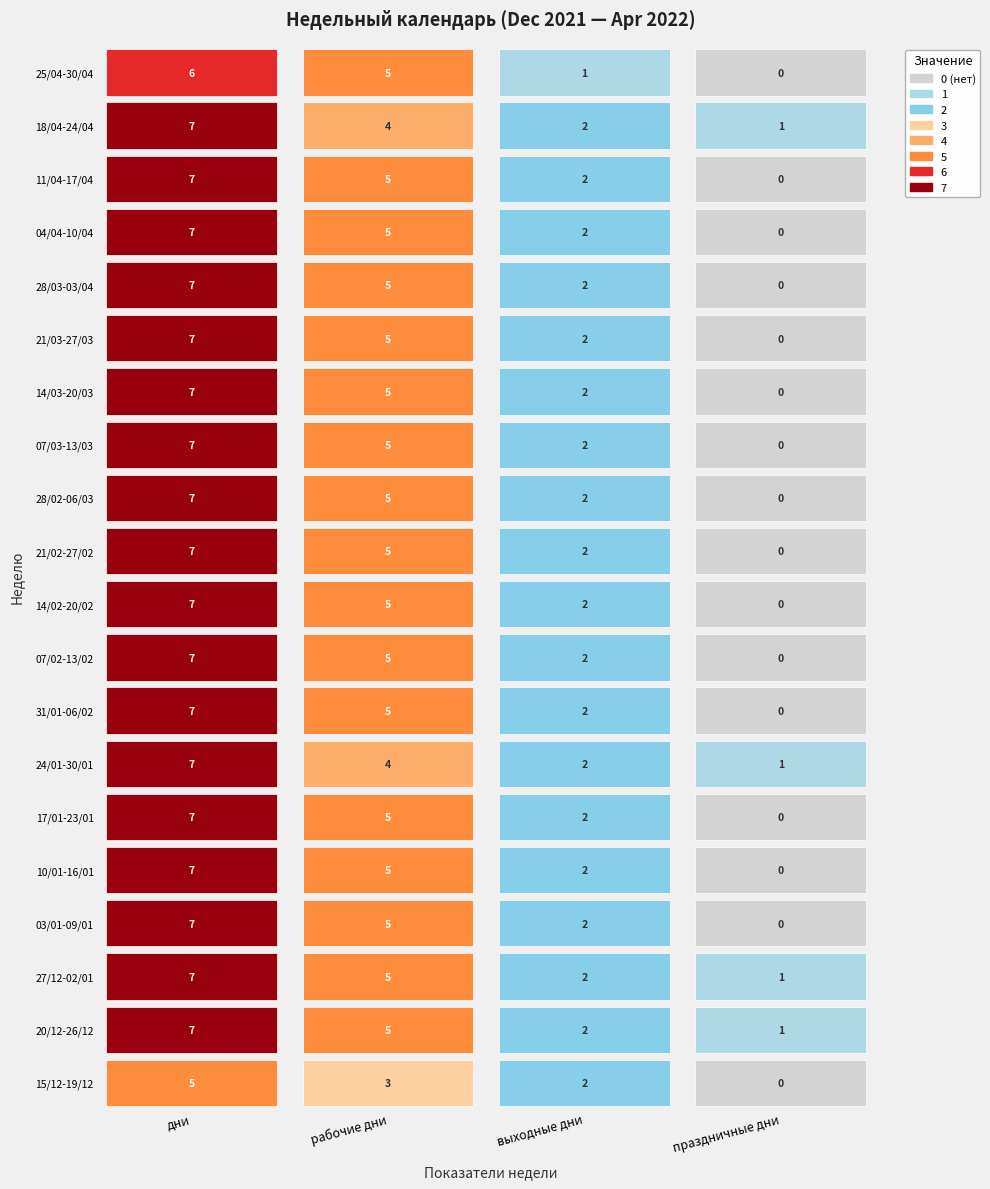

What is the lowest value of the 24/01-30/01 series?

1